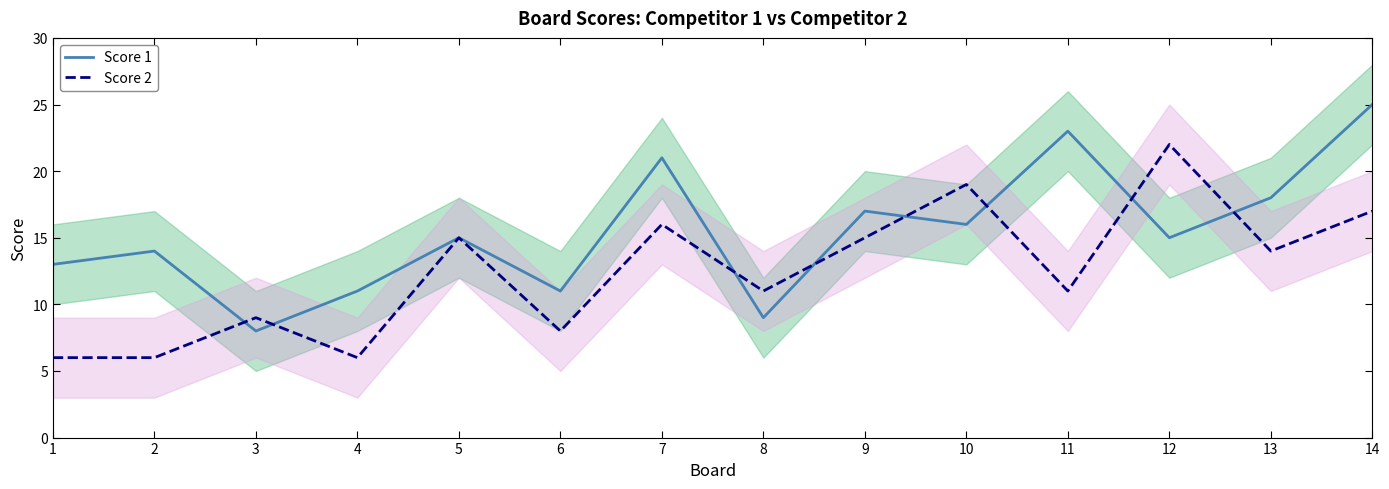

Rank the series by their maximum value, from highest to lowest.

Score 1, Score 2